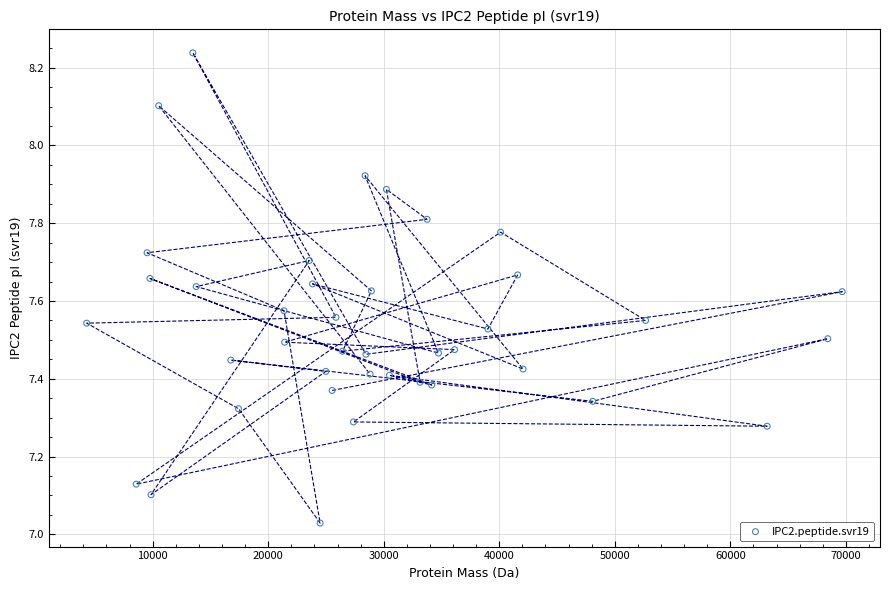

What is the range of Y values (max minus min)?

1.2